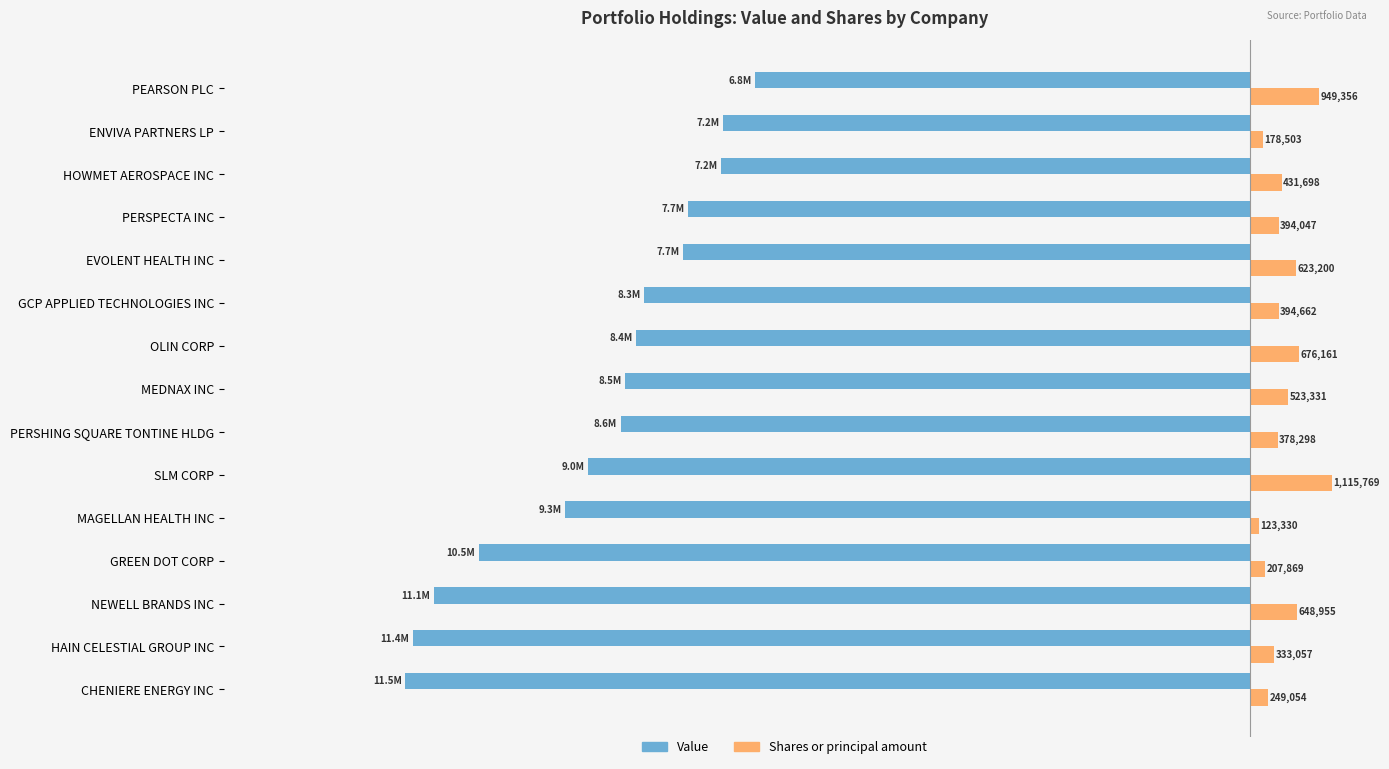

Which series has the largest range (max minus min)?

Value